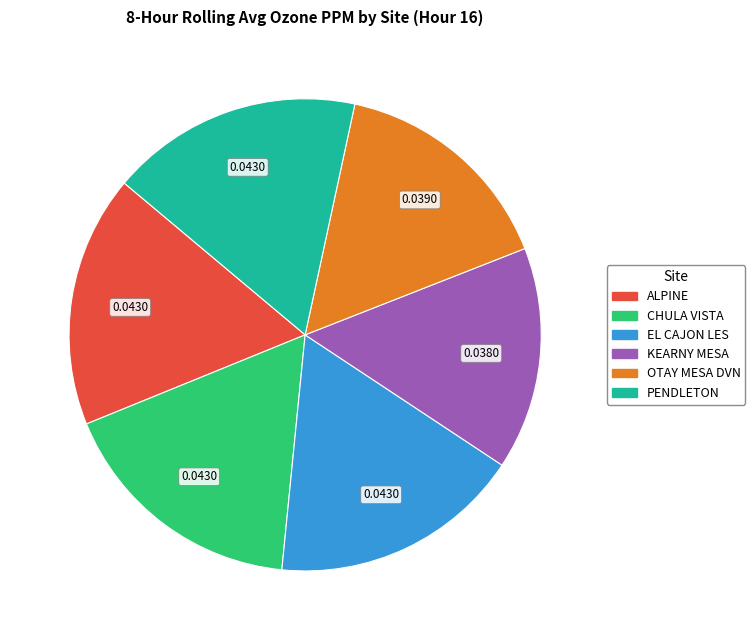

Do KEARNY MESA and PENDLETON together represent more than half of the pie?

No